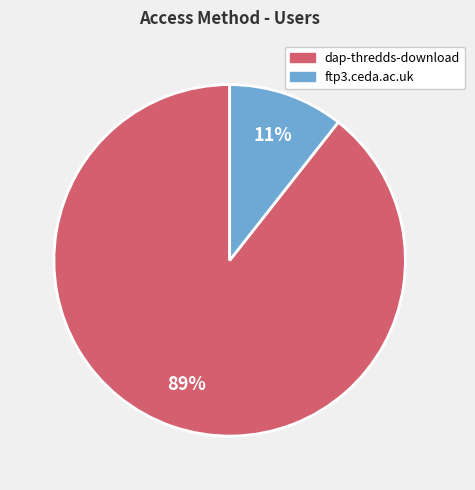

How many slices are in this pie chart?

2